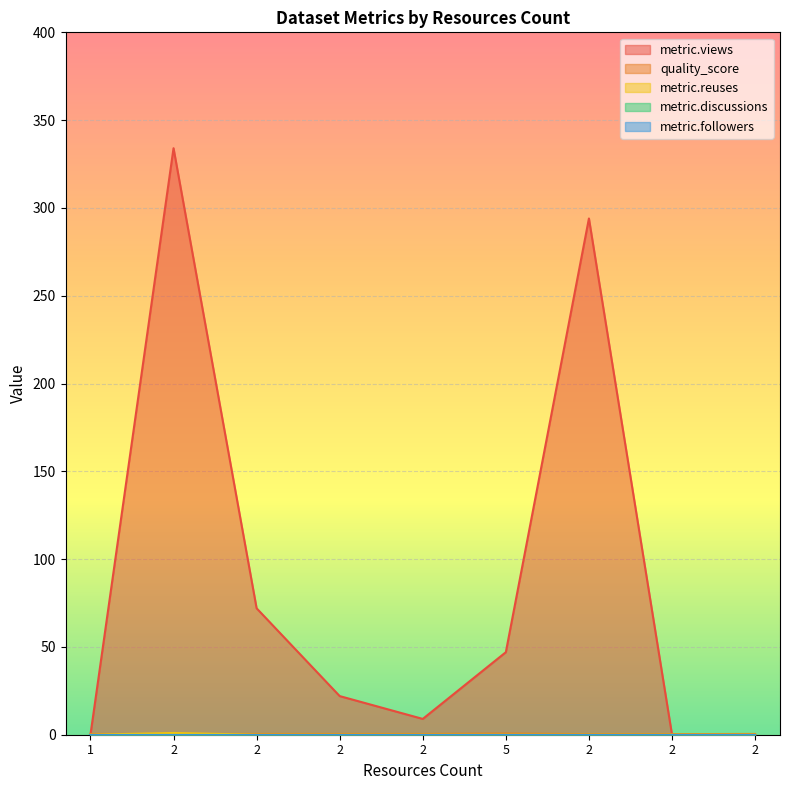

Where is the first local maximum for metric.reuses?

2